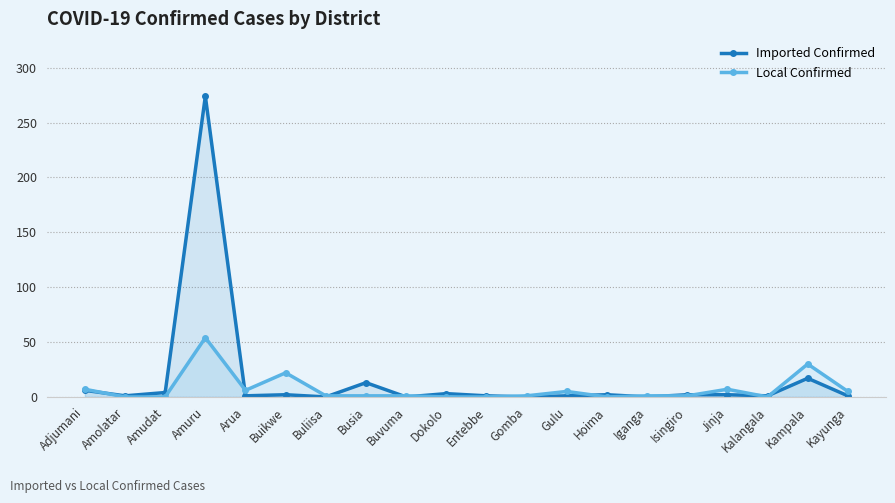

Which series ends up on top after the final intersection of Local Confirmed and Imported Confirmed?

Local Confirmed